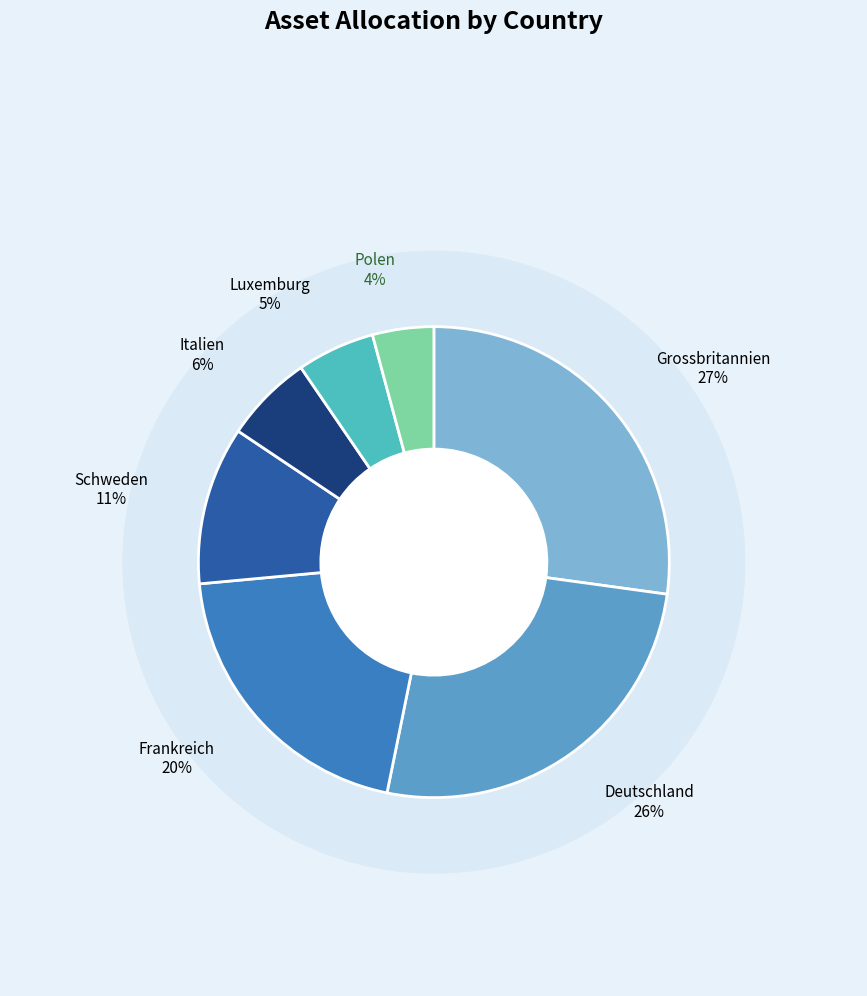

How many slices are in this pie chart?

7